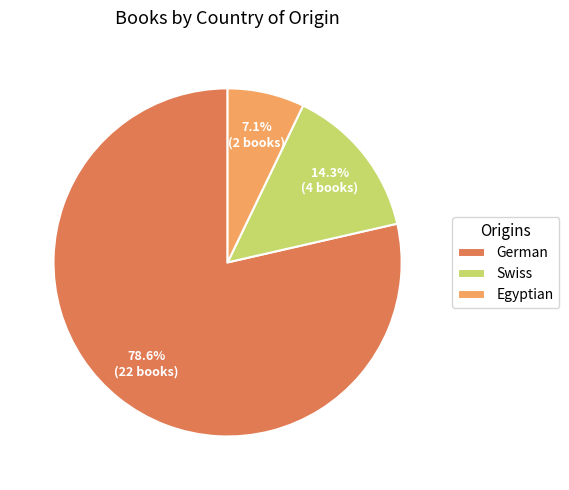

The German slice represents 73% of the pie. True or false?

False